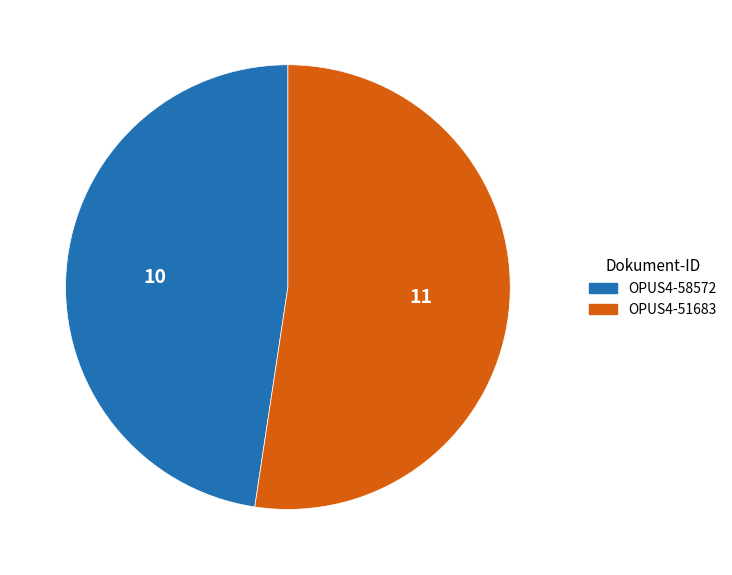

Count the number of slices in the pie.

2